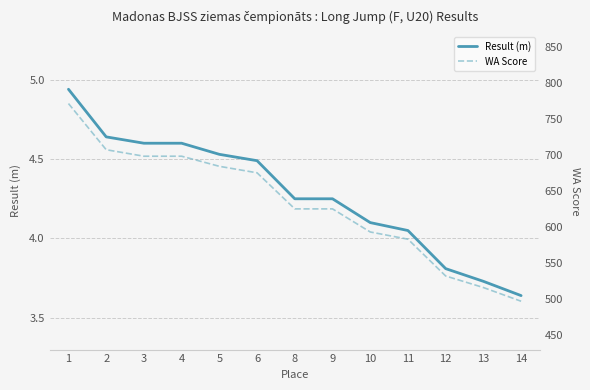

List the series in order of their overall mean, lowest first.

Result (m), WA Score